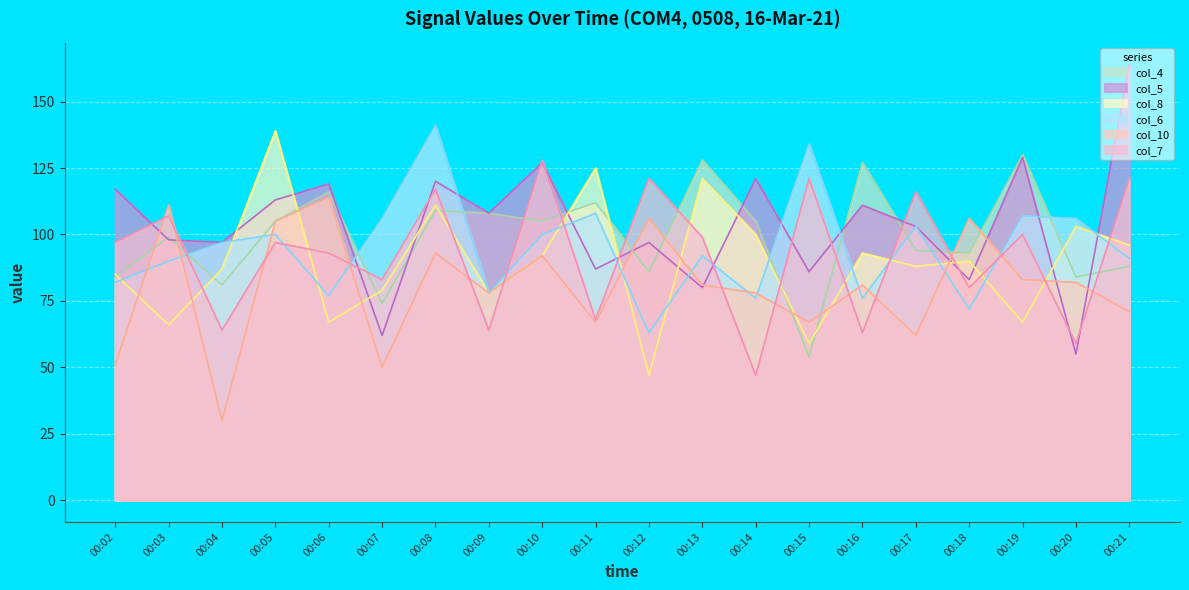

What is the value of the col_8 point at the 9th from the left?

92